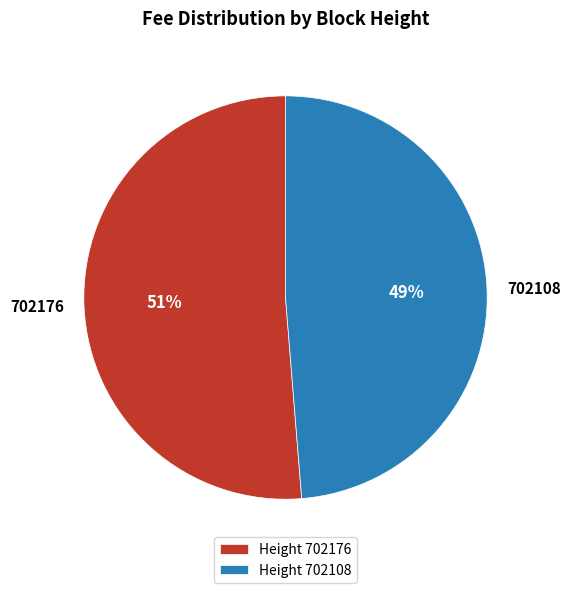

How many segments does this pie chart have?

2